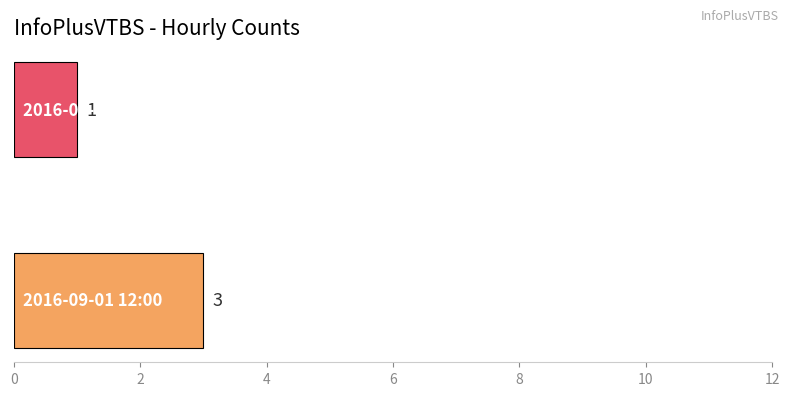

What is the greatest value displayed?

3